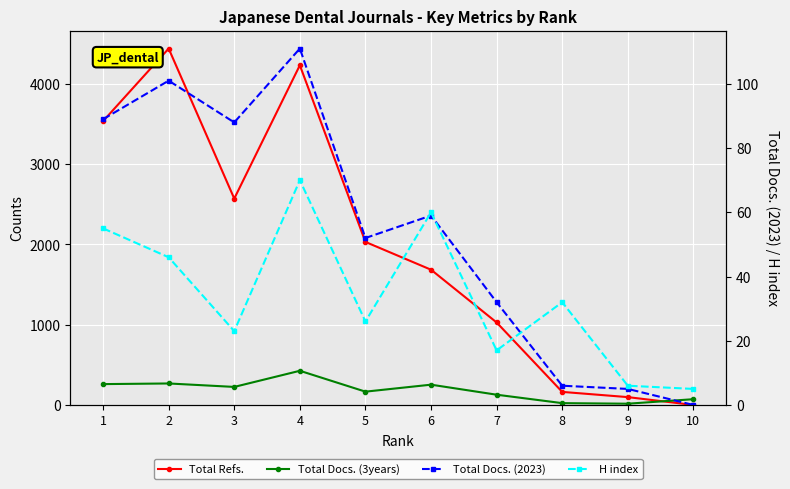

What is the lowest value of the Total Docs. (3years) series?

16